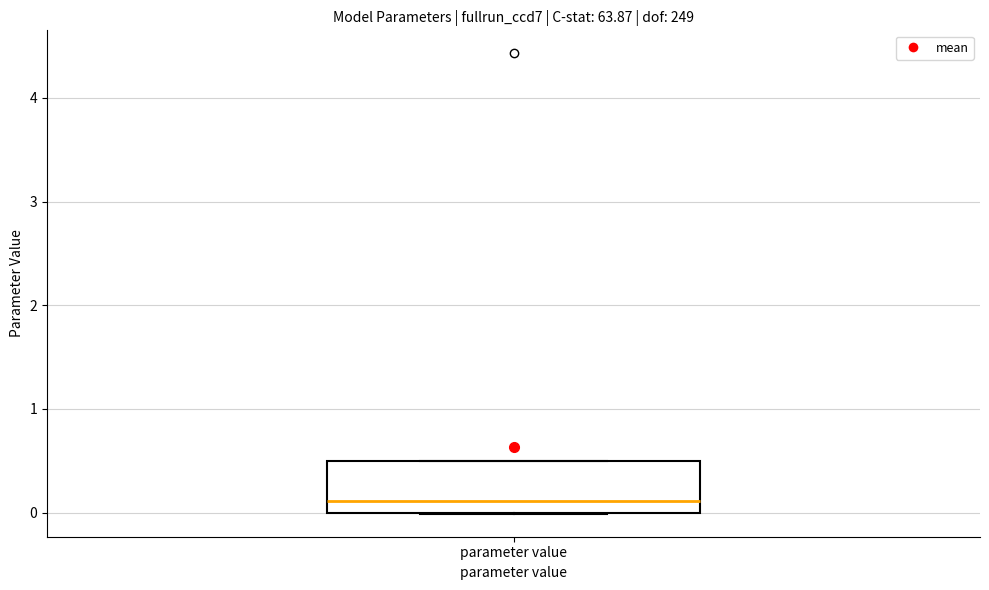

Where is the upper edge of the box for parameter value on the y-axis? The values are not printed on the chart, so give them approximately, as read against the axis.

0.5